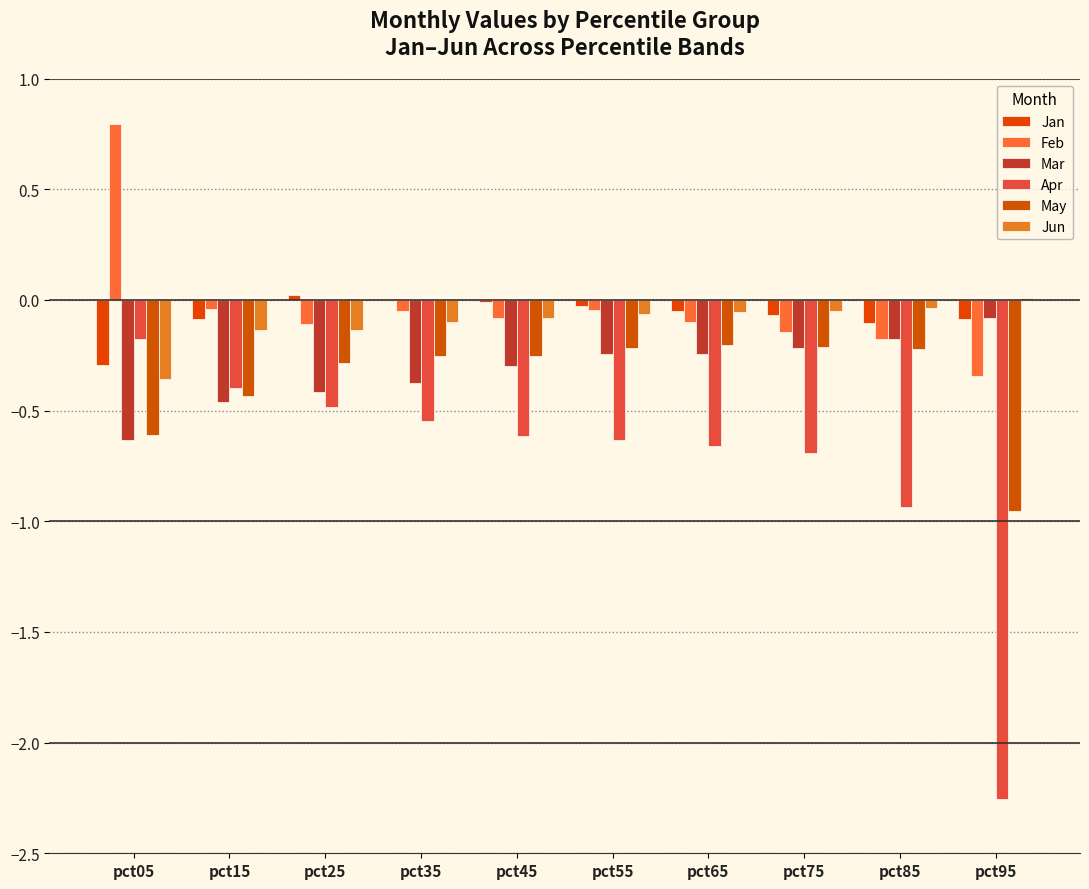

Where is May nearest to the value 0?

pct65